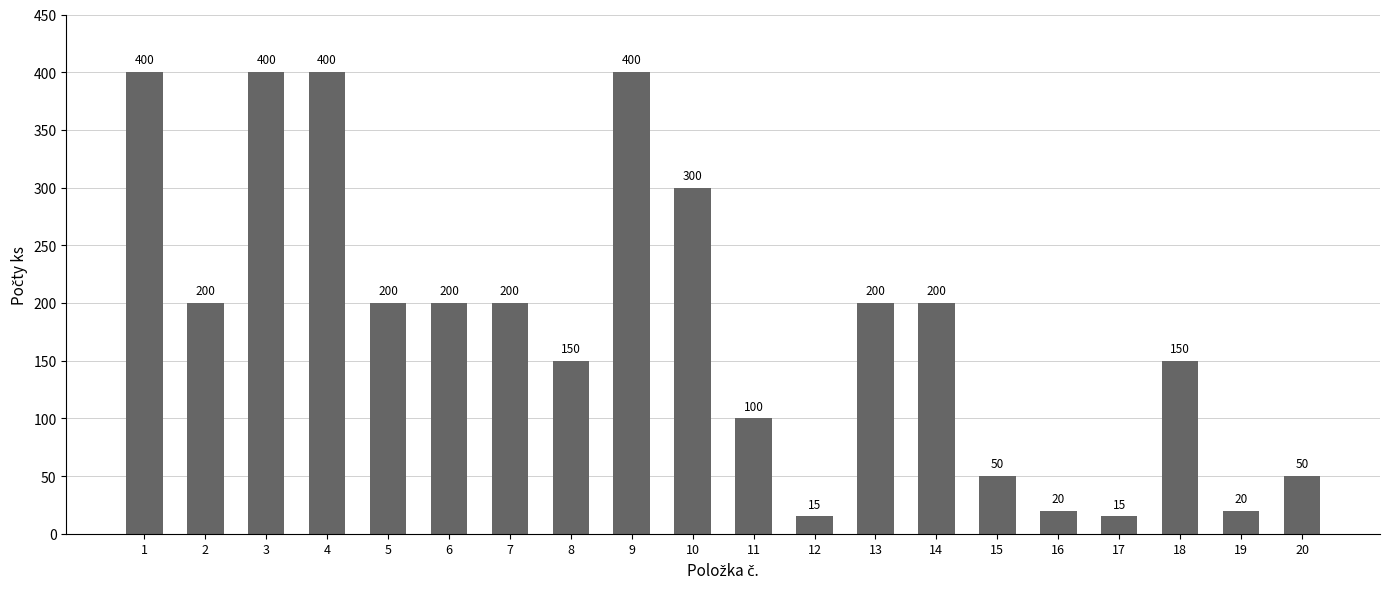

What is the difference between the second highest and second lowest values?

385